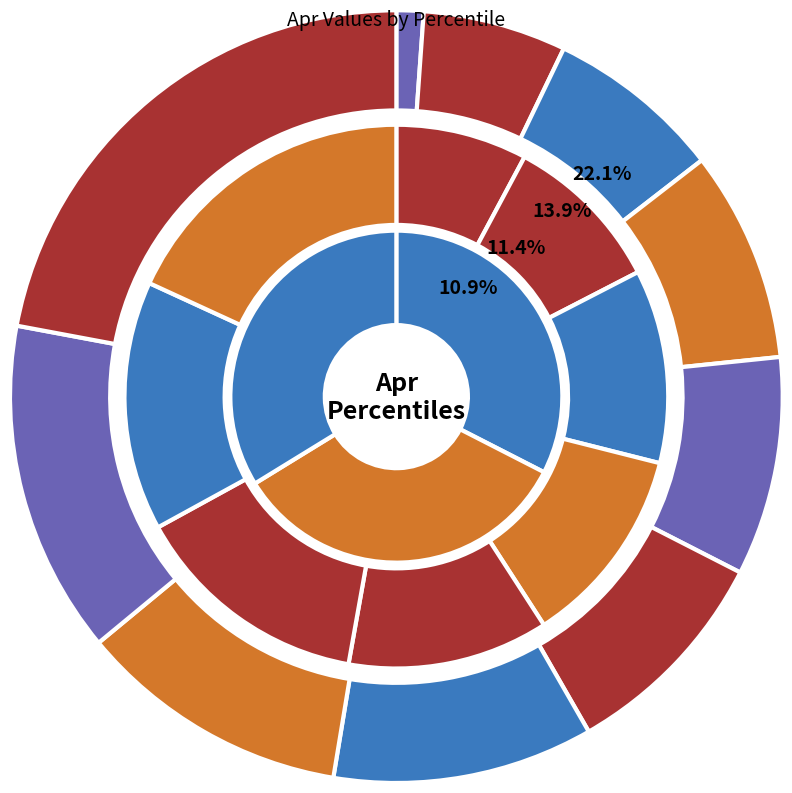

To the nearest percent, what is the combined percentage of pct45 and pct85?

23%